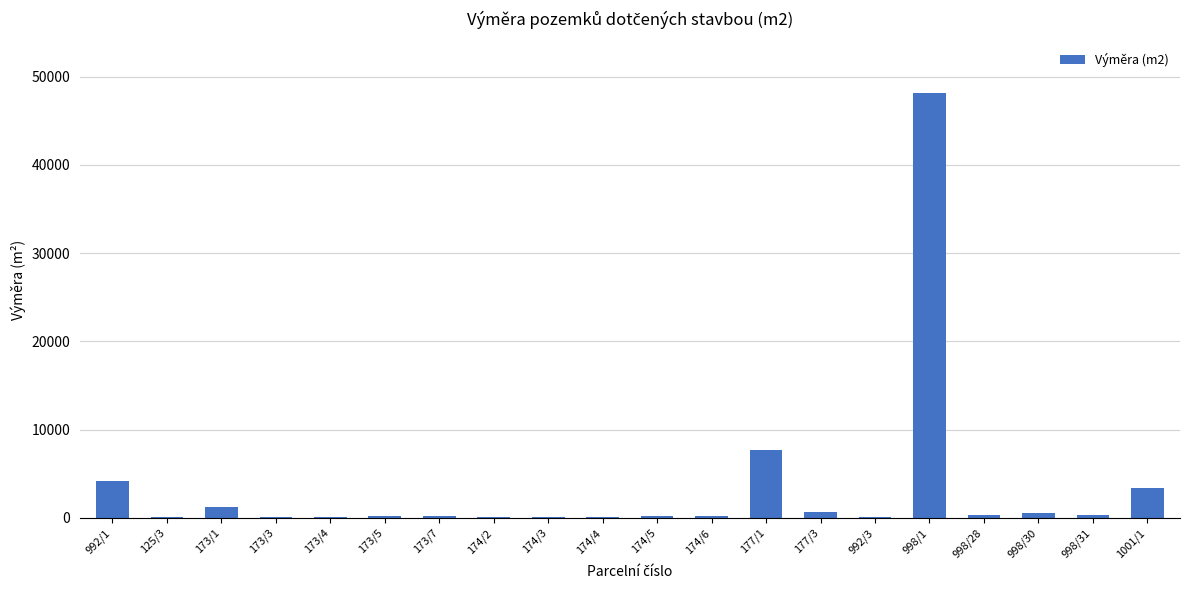

Does the chart contain stacked bars?

No